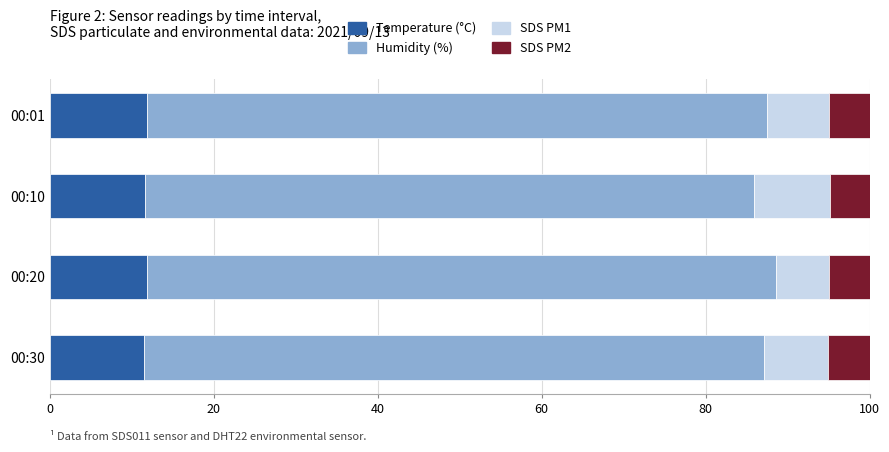

What is the total value across all series at 00:10?

100.0